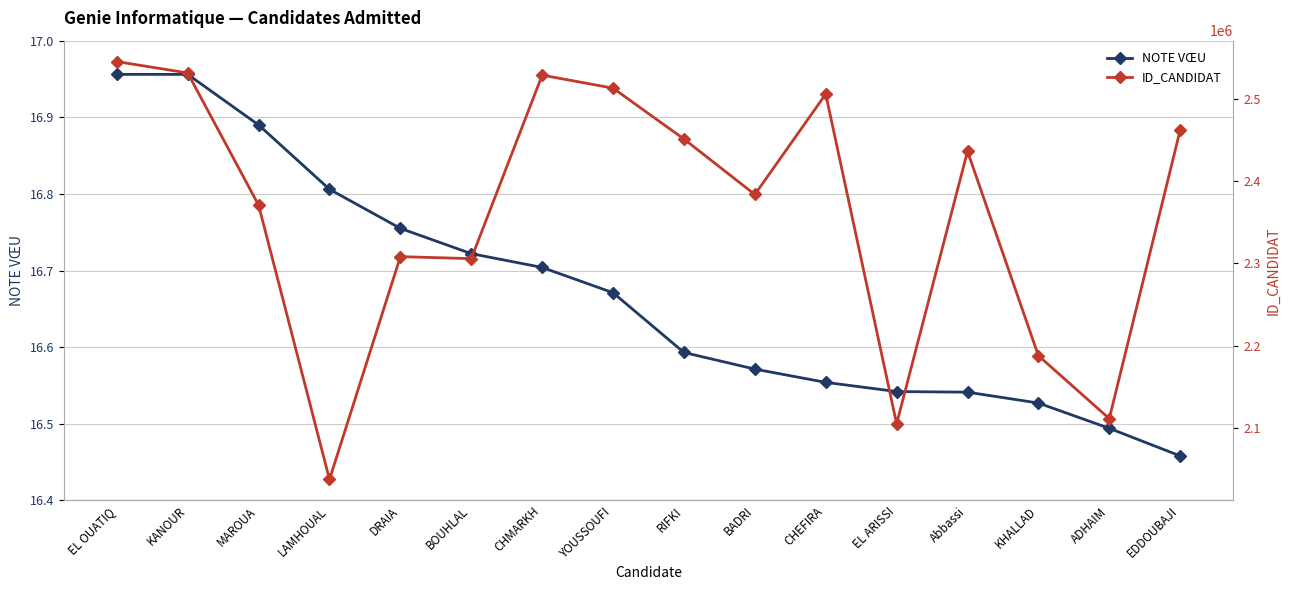

True or false: ID_CANDIDAT and NOTE VŒU cross at least once.

False